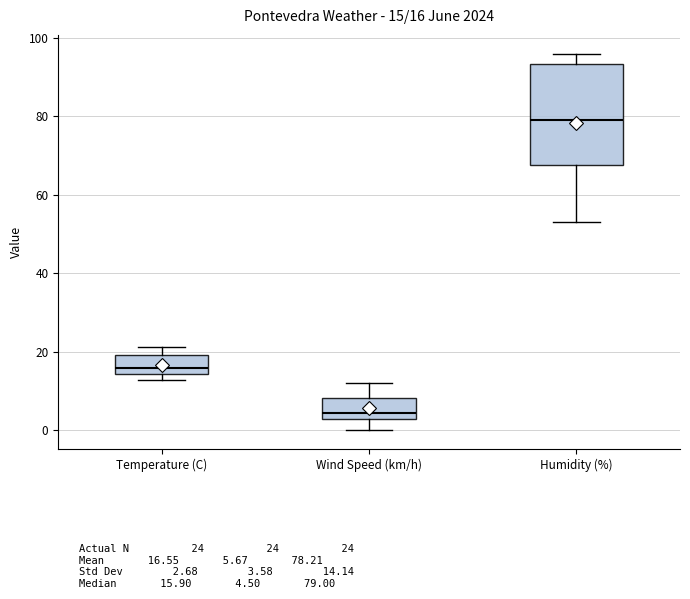

Comparing the boxes themselves (not the whiskers), which one is the tallest?

Humidity (%)